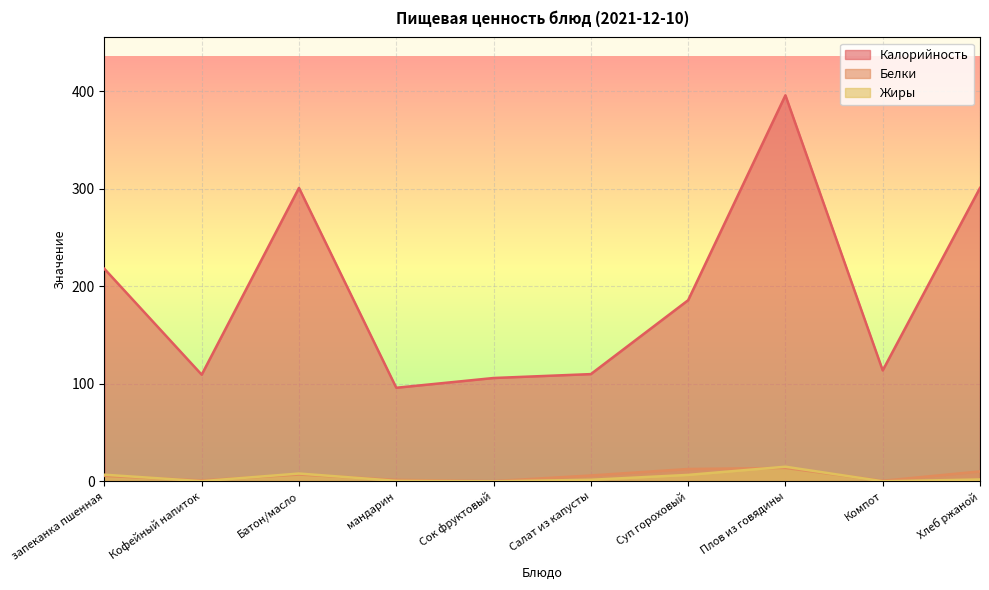

Which category has the highest value in the Калорийность series?

Плов из говядины